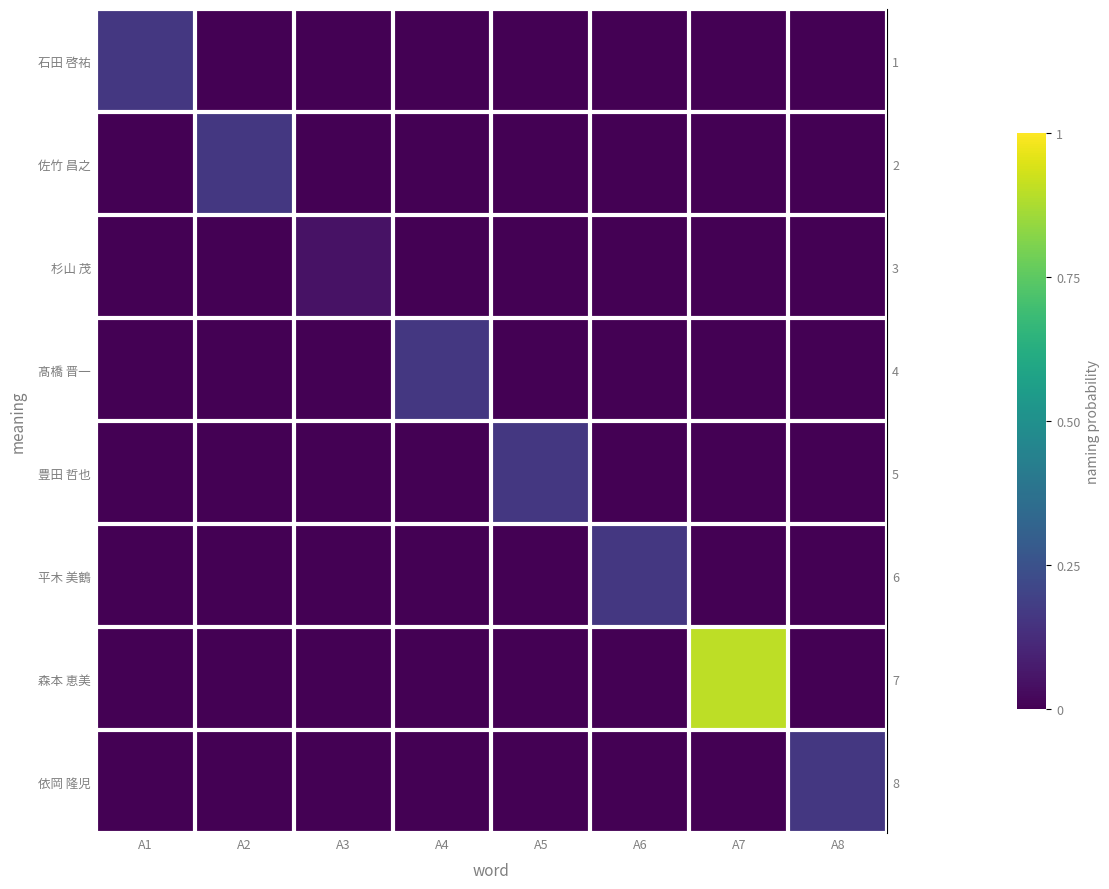

Between A2 and A6, which is larger?

A2